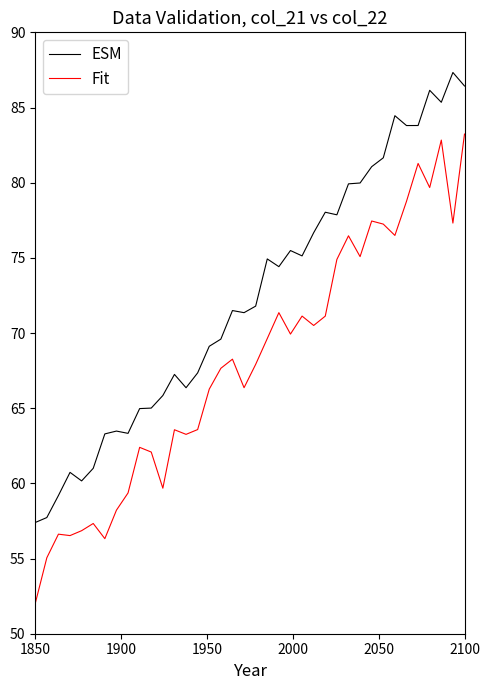

Which series has the largest total across all categories?

ESM